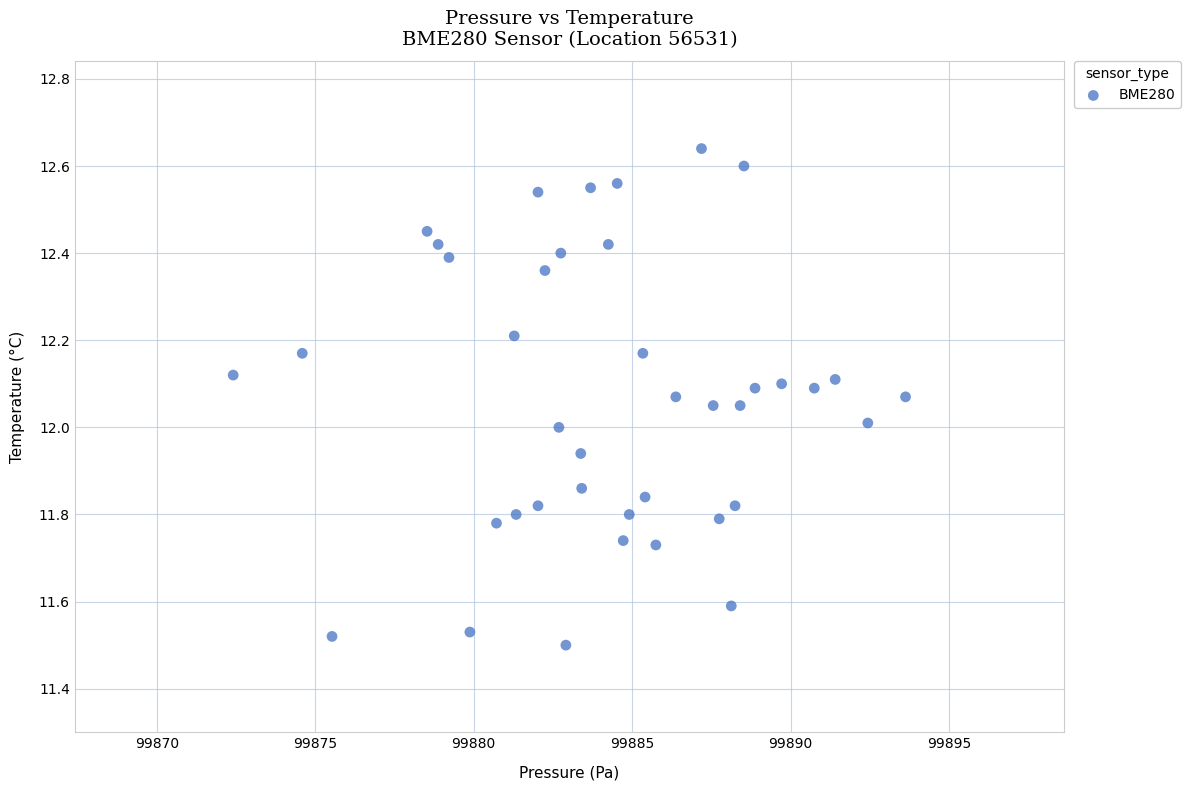

What is the range of Y values (max minus min)?

1.1